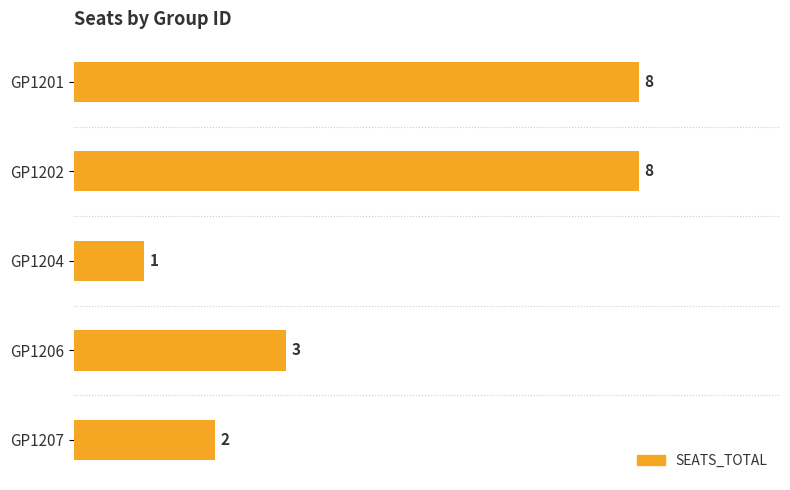

What is the smallest value displayed?

1